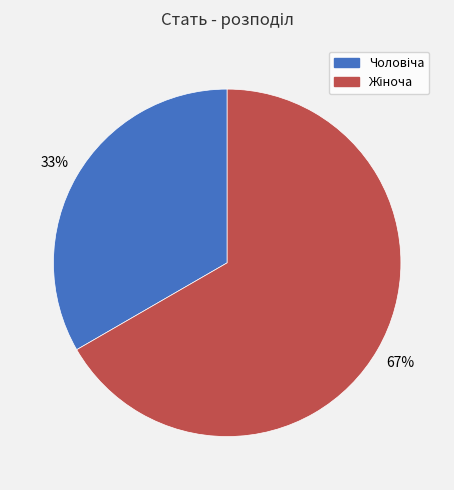

To the nearest percent, what is the average slice percentage?

50%